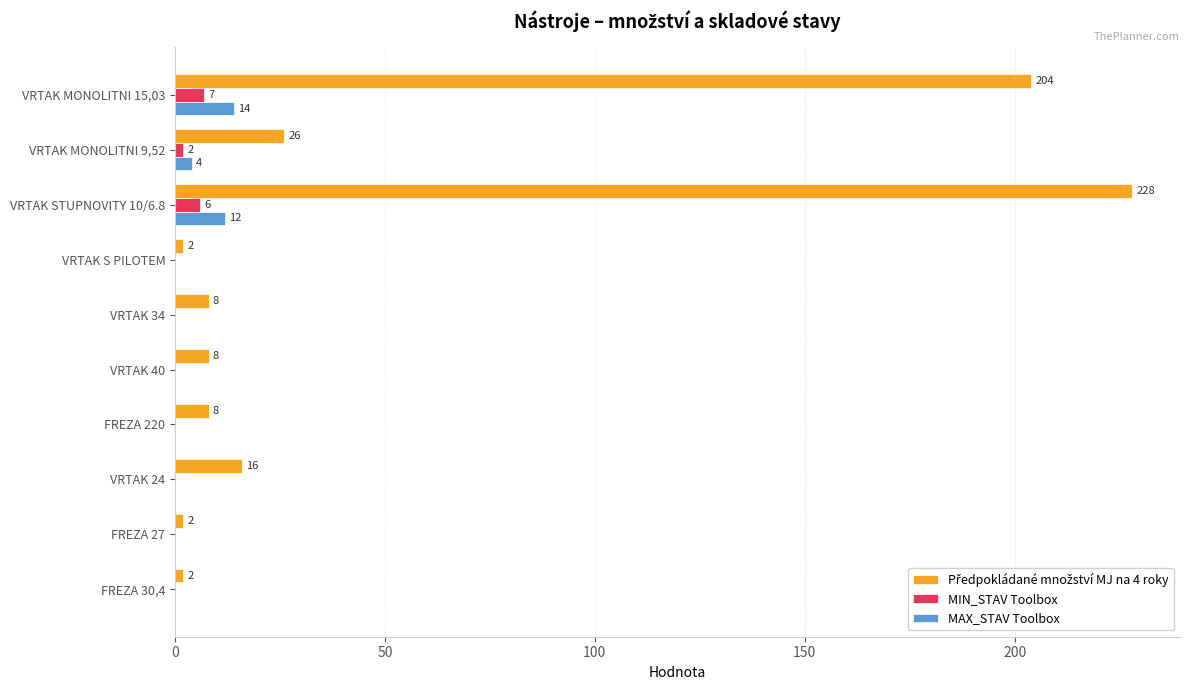

Count the number of data series in this chart.

3